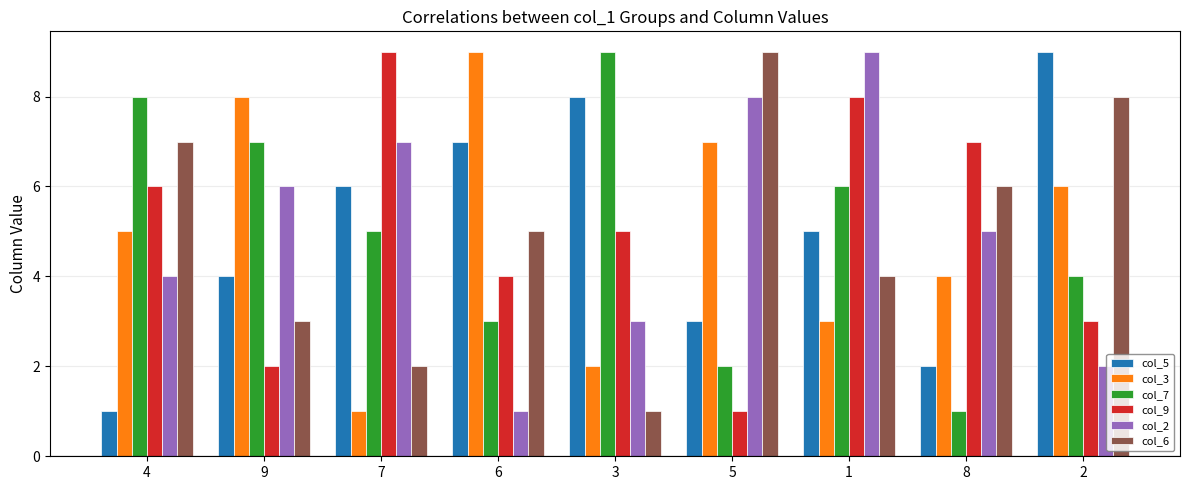

What is the label of the 6th bar from the left?

5